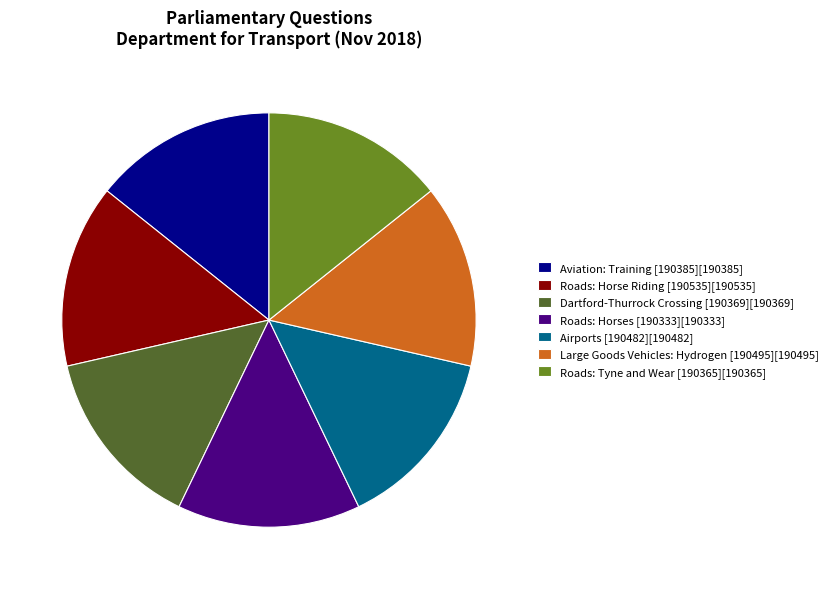

What is the ratio of the value at Dartford-Thurrock Crossing [190369][190369] to the value at Roads: Horse Riding [190535][190535]?

1.0